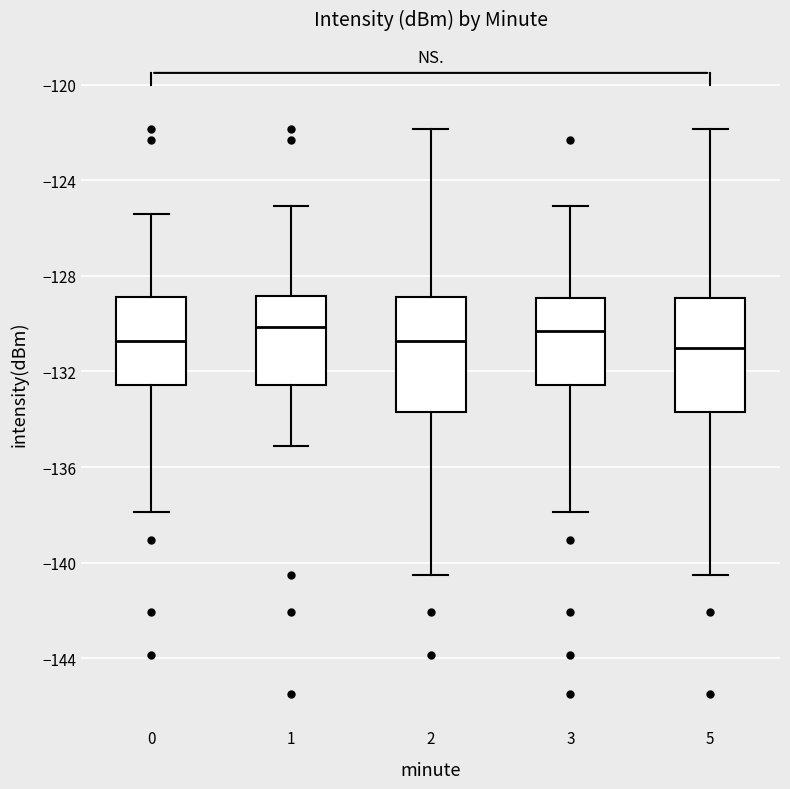

Where is the upper edge of the box at x = 1 on the y-axis? The values are not printed on the chart, so give them approximately, as read against the axis.

-129.0